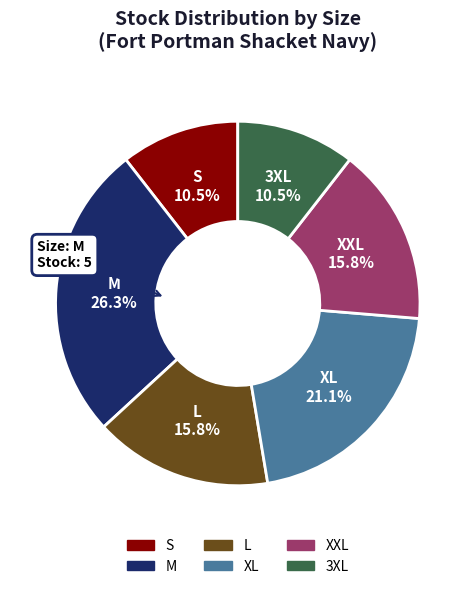

What is the largest slice in the pie chart?

M